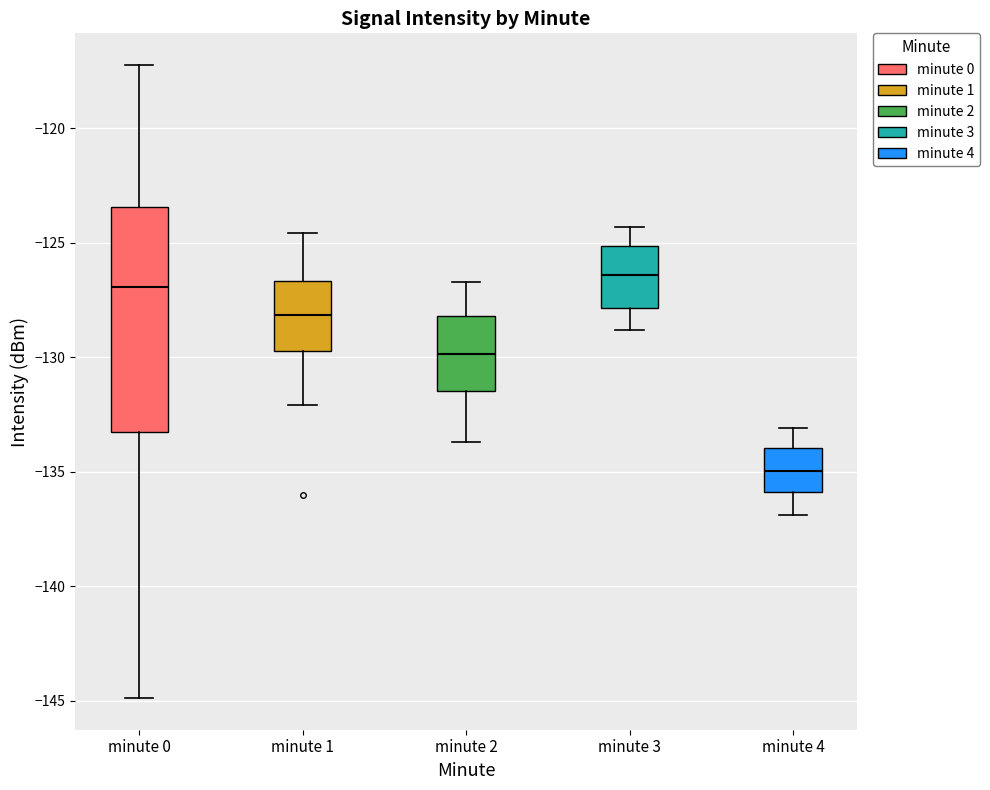

Which box is the tallest, from its lower edge to its upper edge?

minute 0